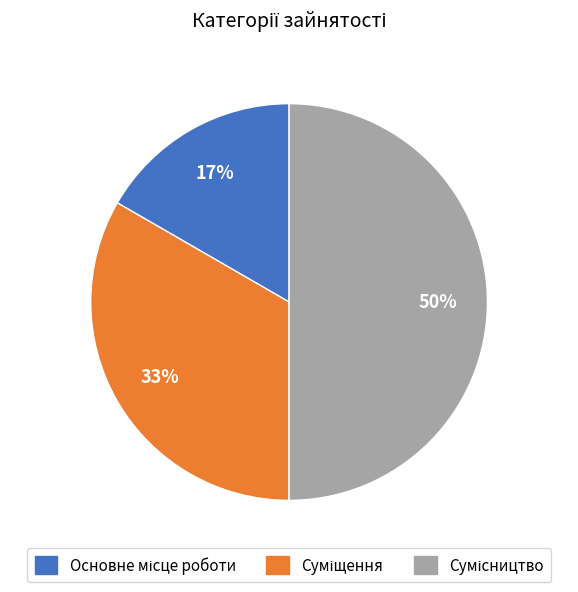

To the nearest percent, what is the average slice percentage?

33%